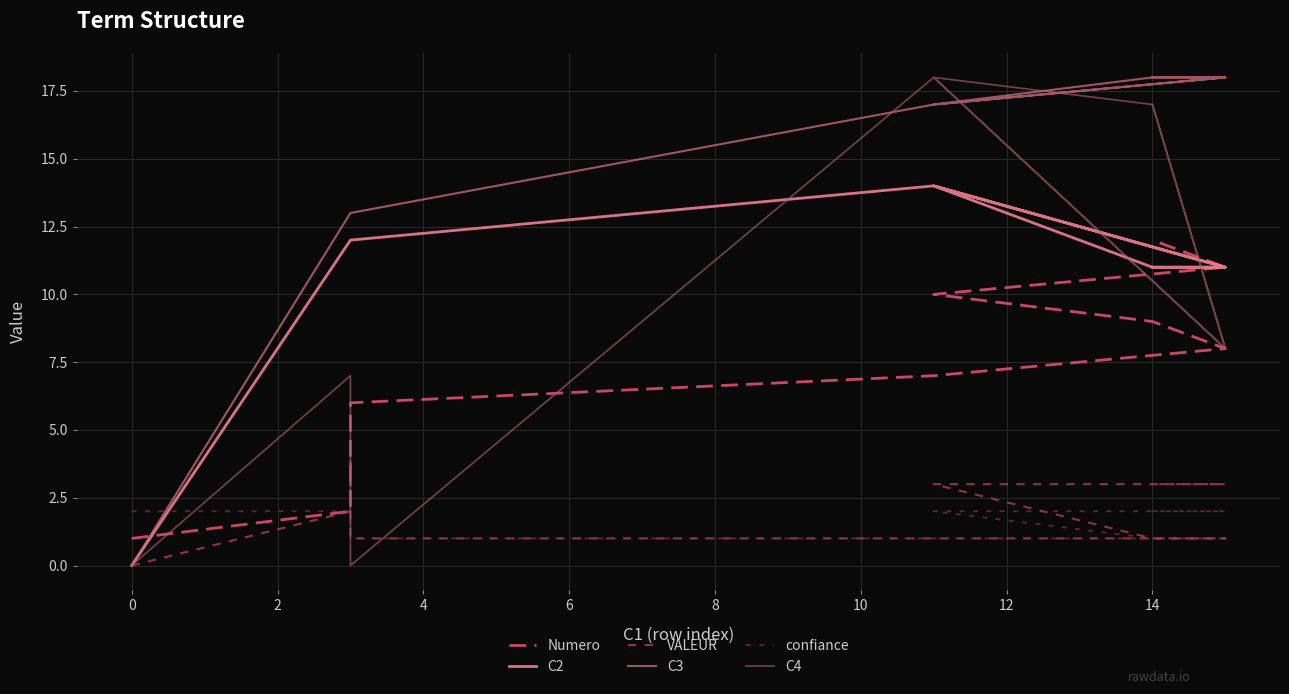

True or false: VALEUR and C2 intersect in this chart.

False